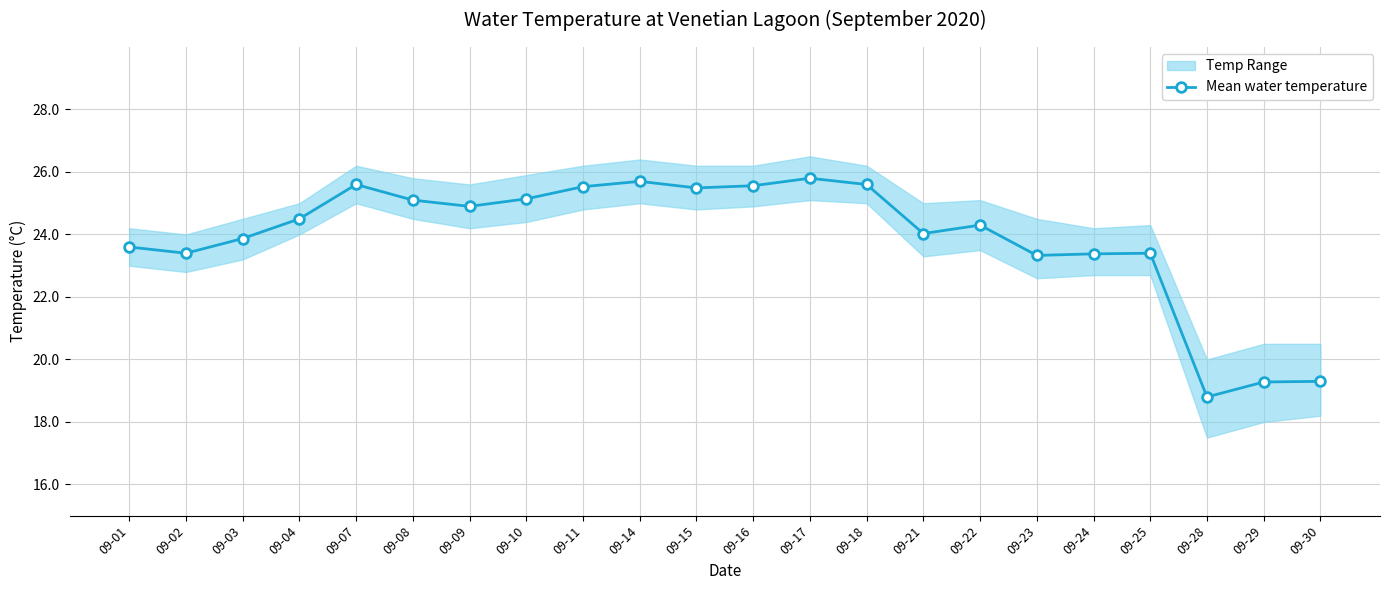

Which category has the lowest value across all series?

09-28